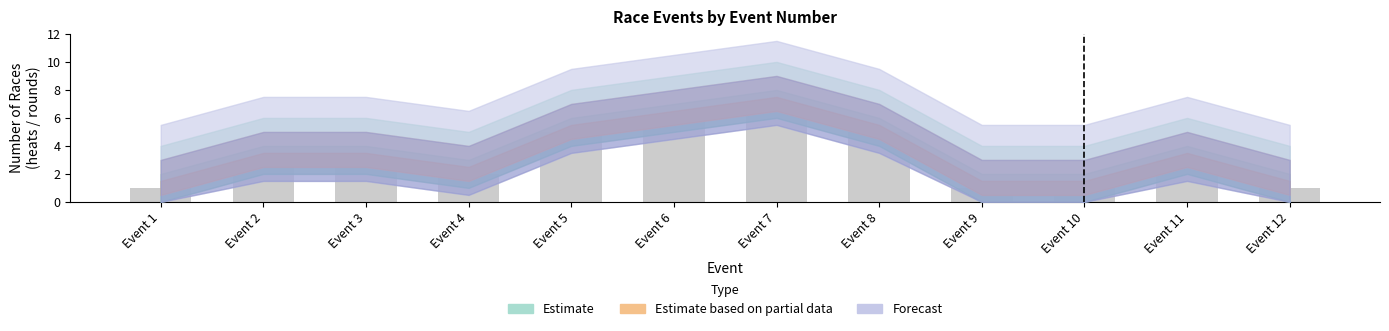

The value at Event 12 is 2. True or false?

False